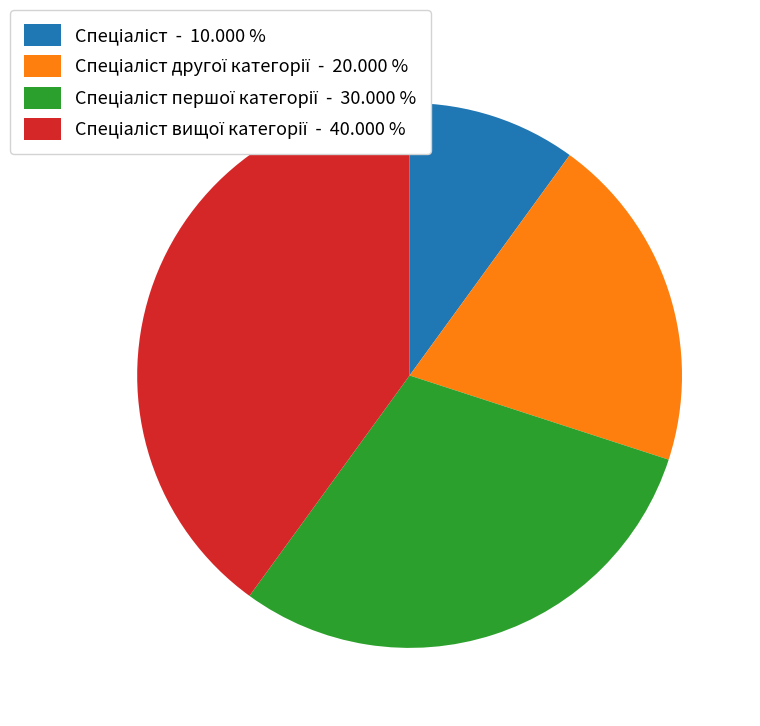

Does any single category account for the majority?

No